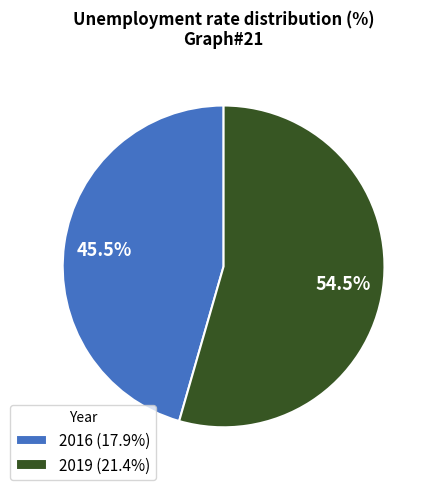

To the nearest percent, what is the average slice percentage?

50%